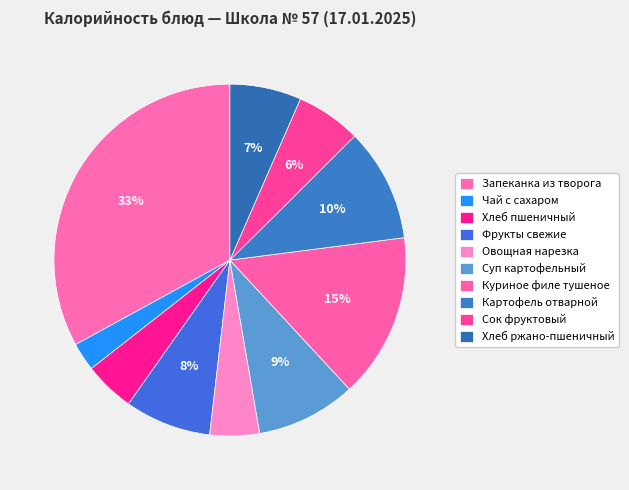

True or false: Чай с сахаром accounts for 9% of the total.

False